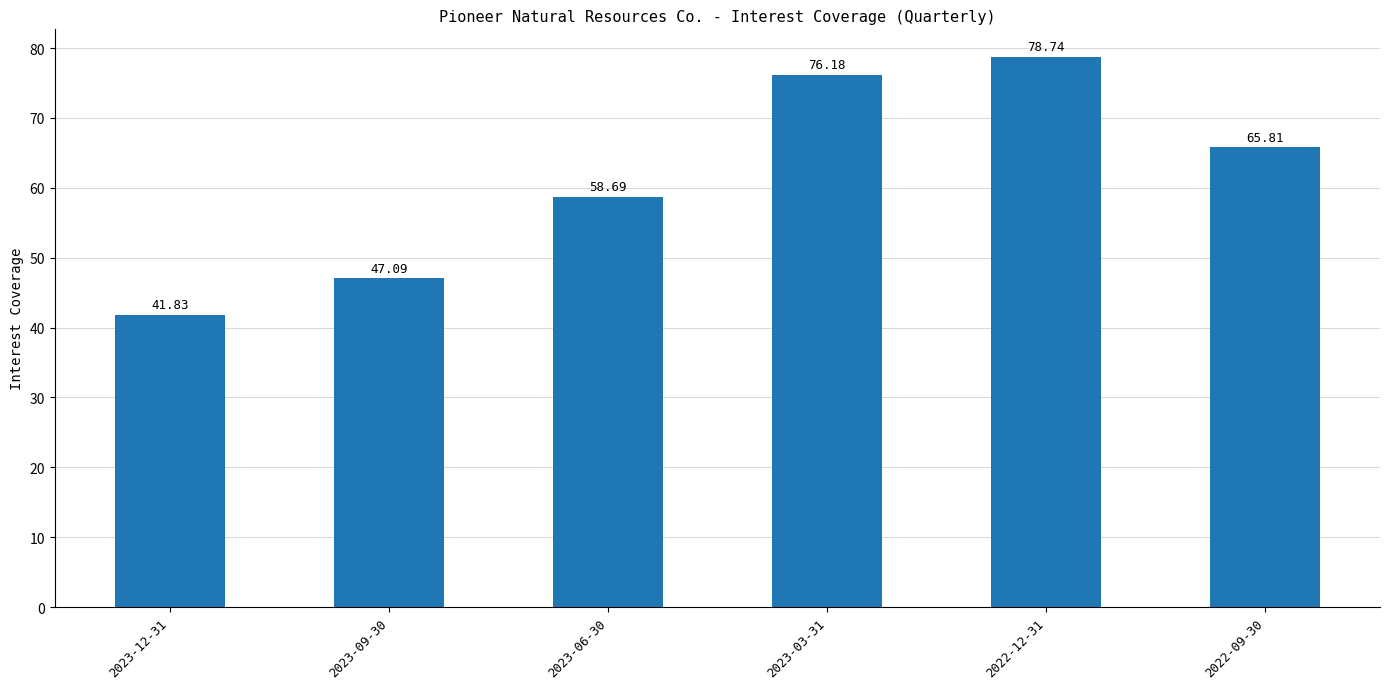

Is it true that the value at 2023-06-30 is 58.7?

True